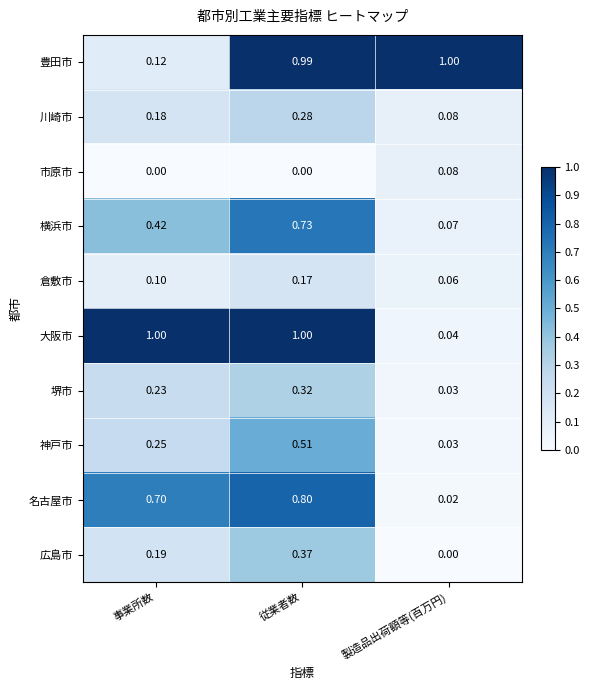

At which label does 市原市 reach its peak?

製造品出荷額等(百万円)